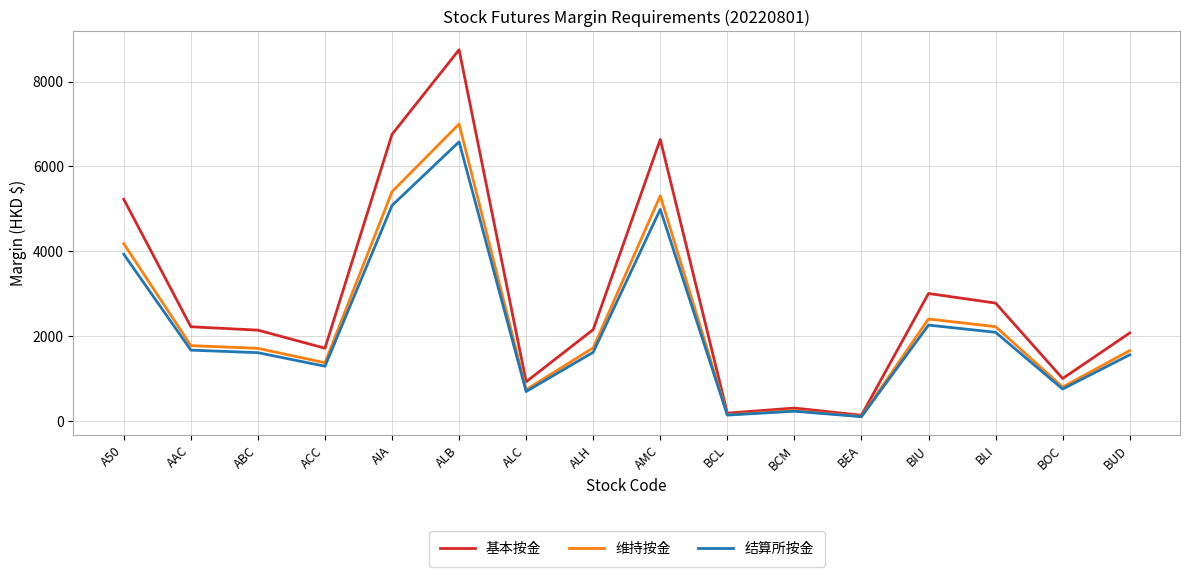

What is the minimum value shown in the chart?

101